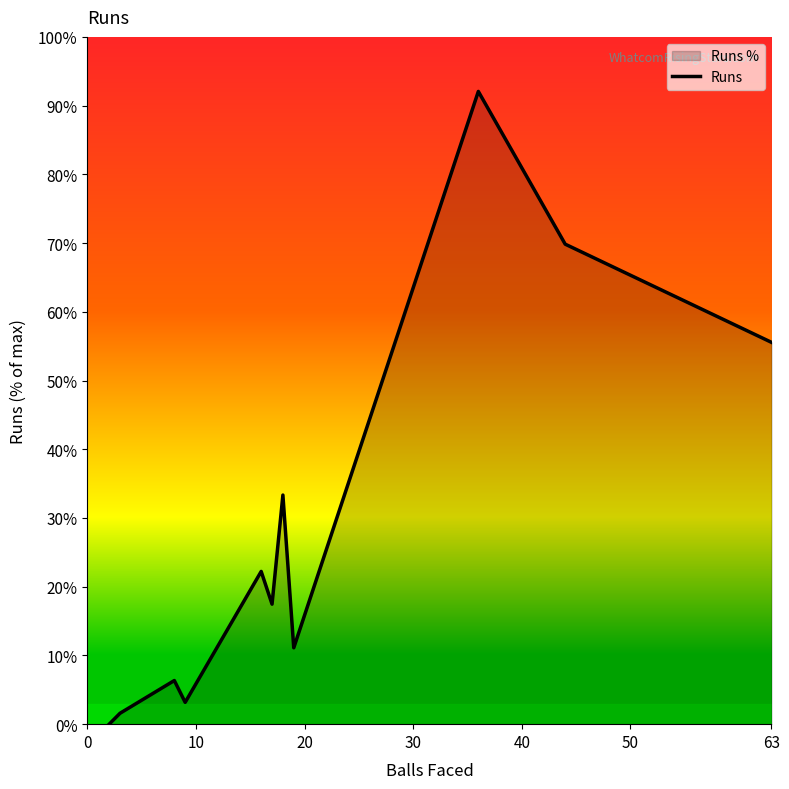

What is the maximum value shown in the chart?

92.1